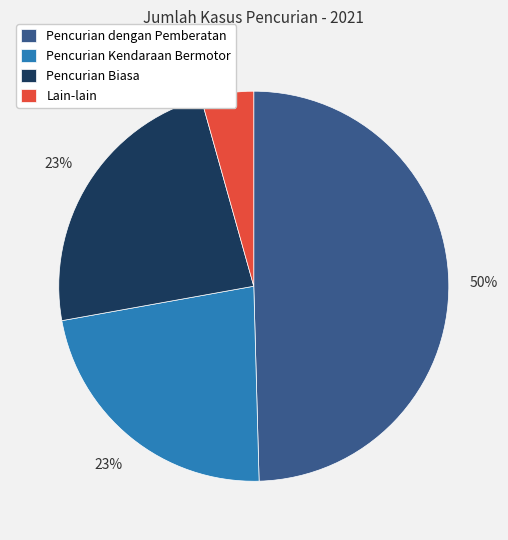

The Pencurian dengan Pemberatan slice represents 59% of the pie. True or false?

False